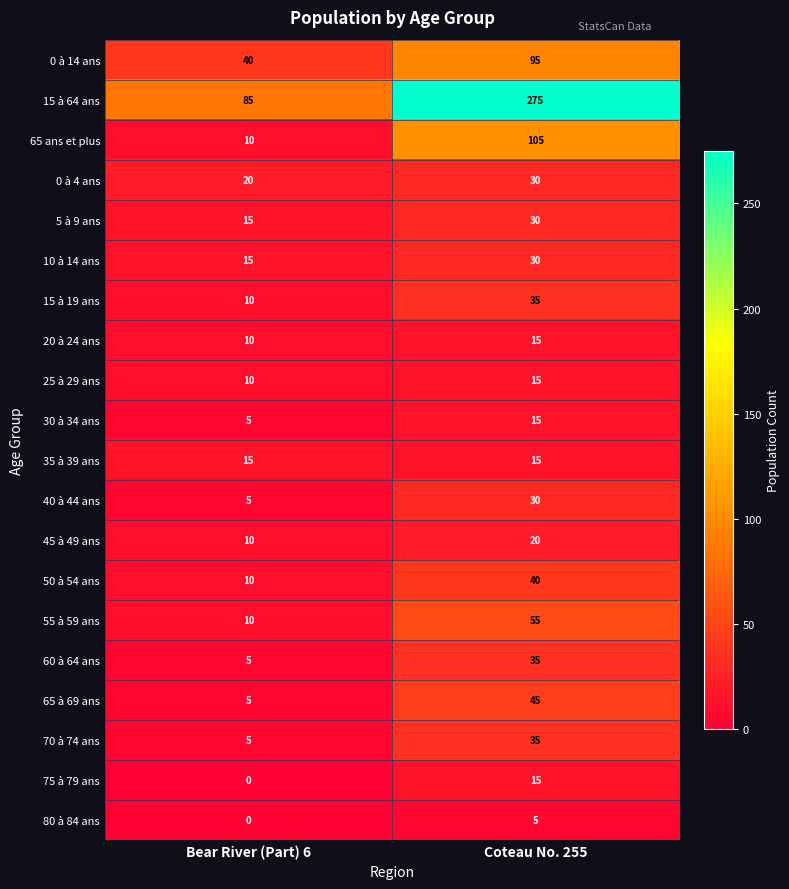

What is the sum of all 30 à 34 ans values?

20